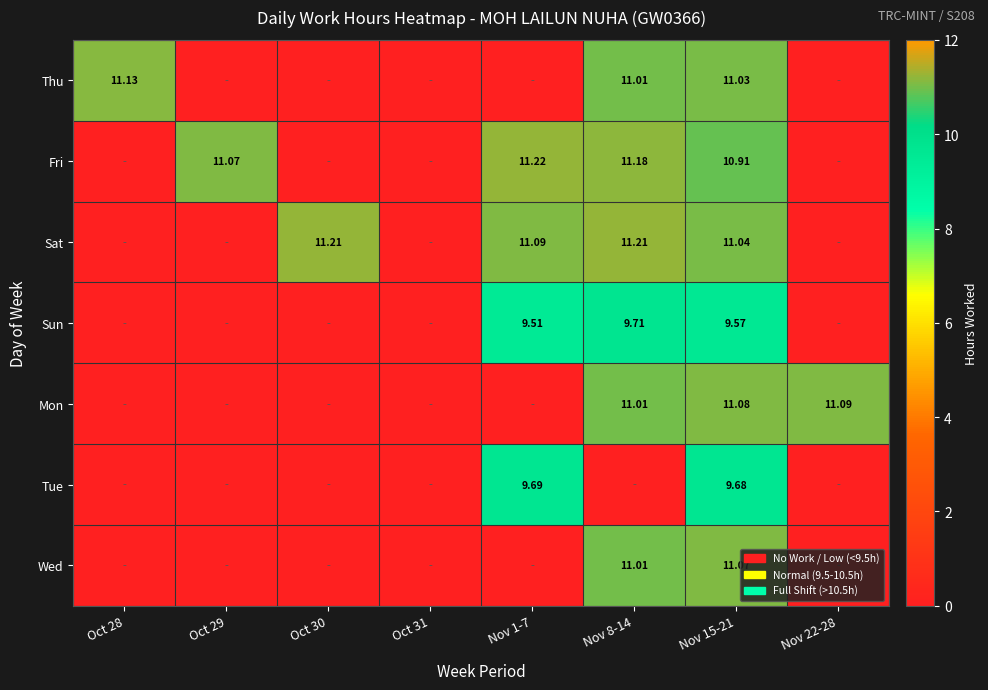

At Nov 15-21, list the series in order from smallest to largest.

Sun, Tue, Fri, Thu, Sat, Wed, Mon